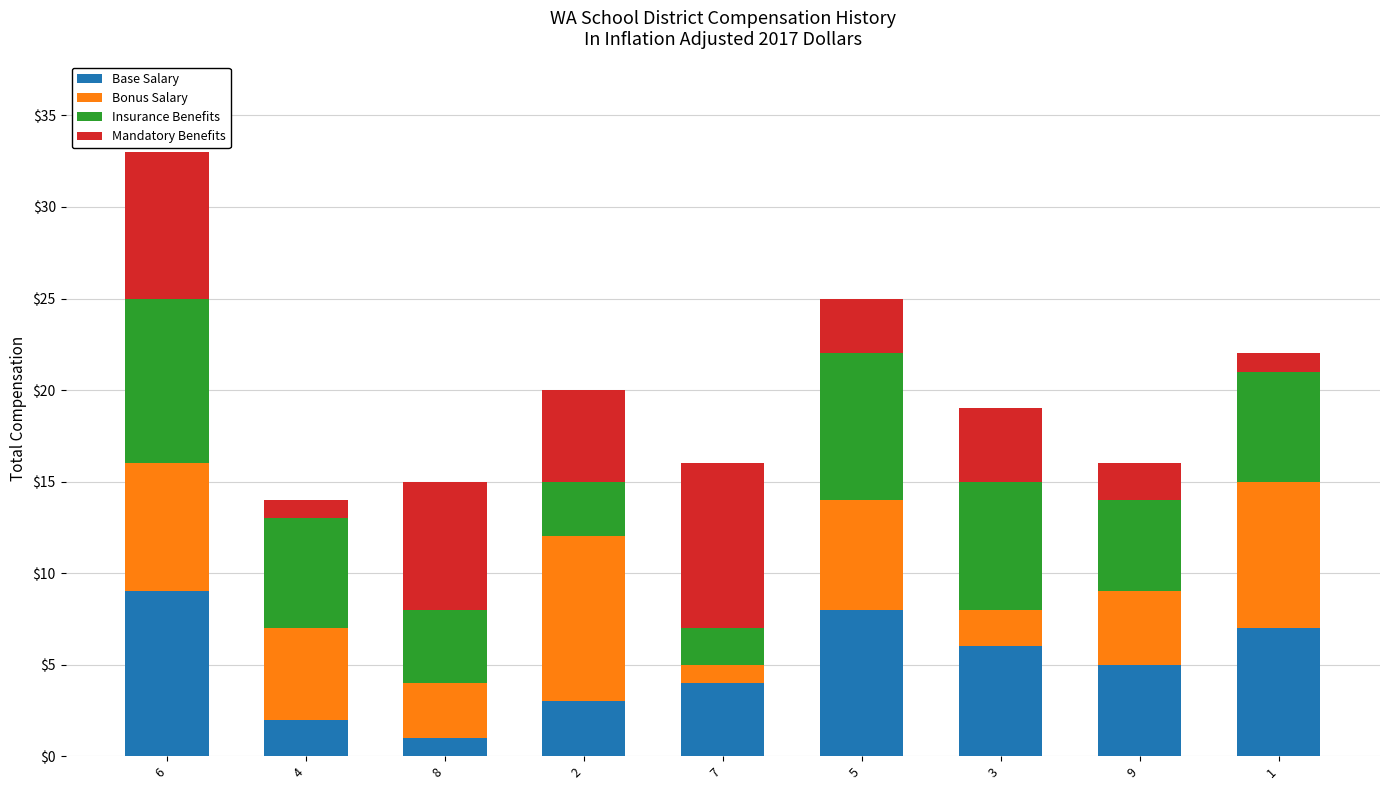

Does the chart contain any negative values?

No